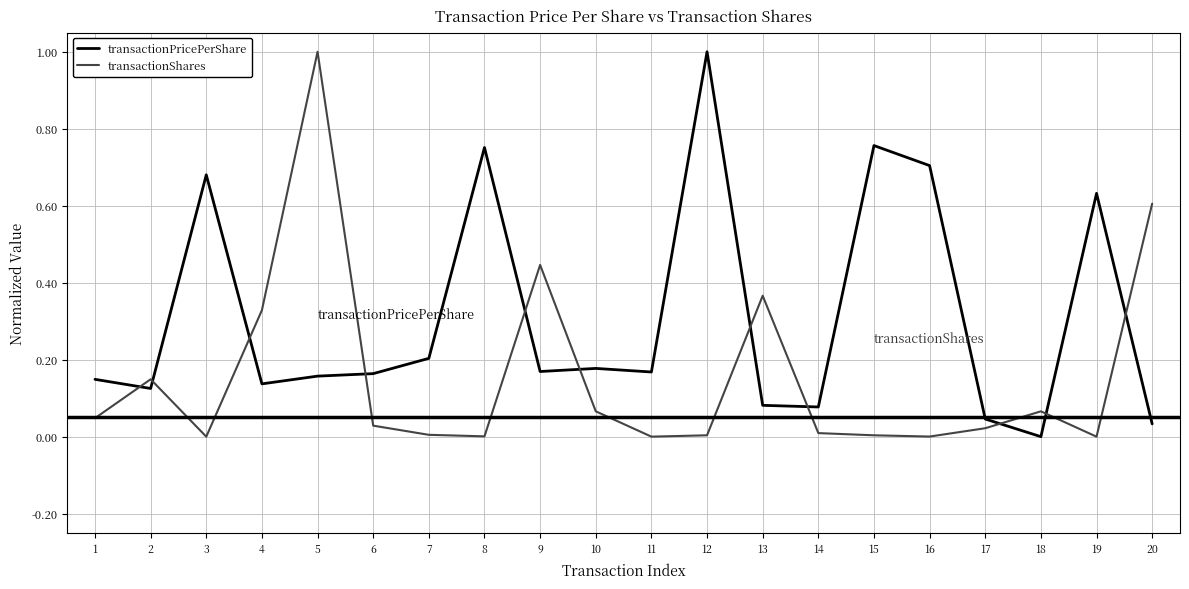

At which category is the sum across all series the highest?

5